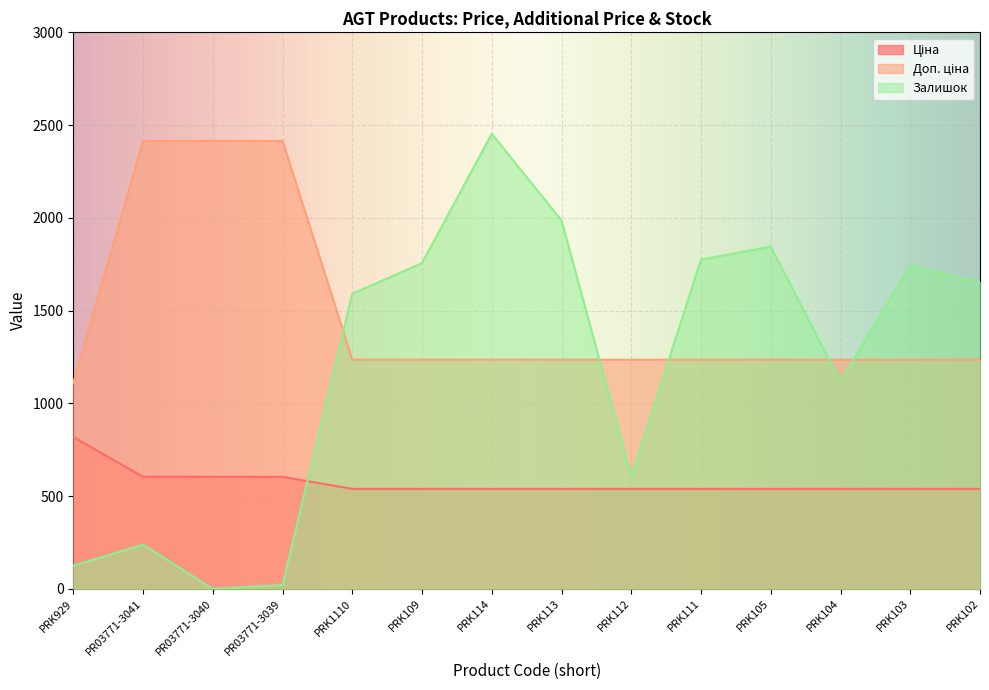

What are all the series names shown in the legend?

Ціна, Доп. ціна, Залишок